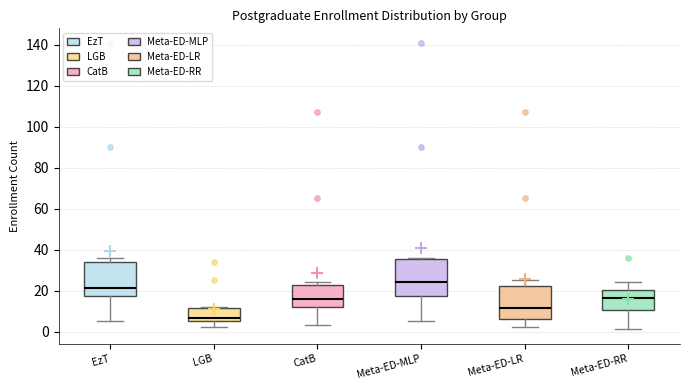

Which box's median line is the highest?

Meta-ED-MLP